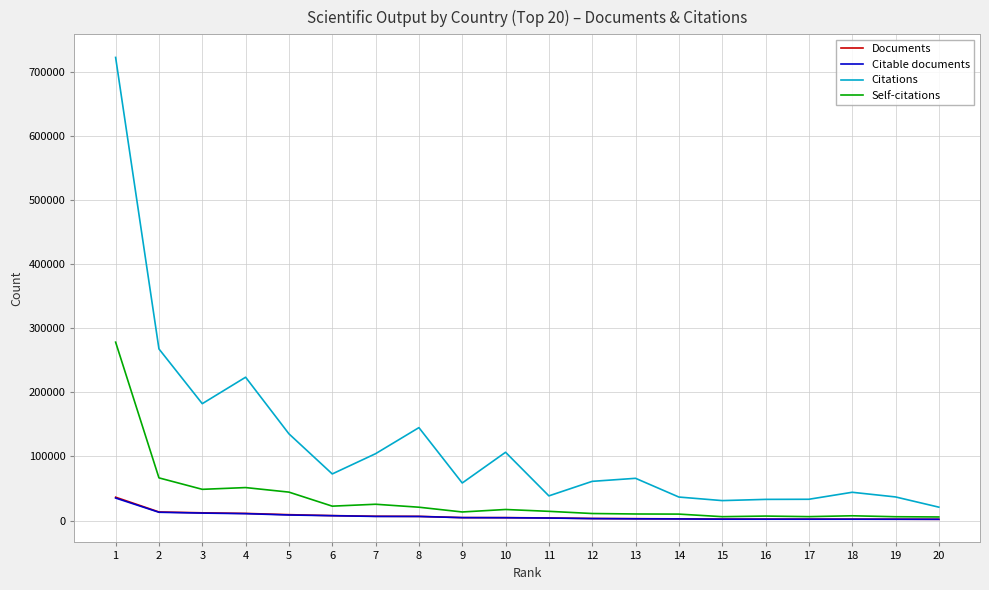

Which series has the widest spread of values?

Citations